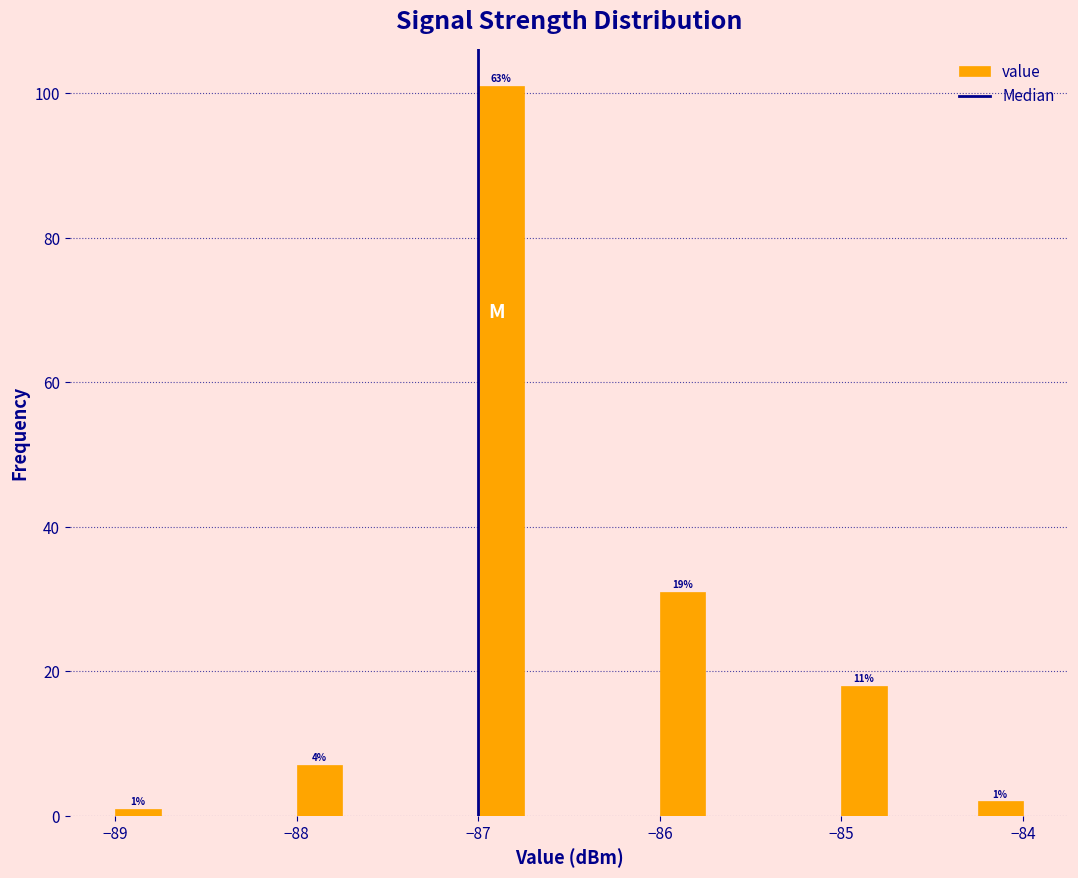

Around what value on the x-axis is the tallest bar? Give the approximate position of its centre, as read against the axis.

-86.9